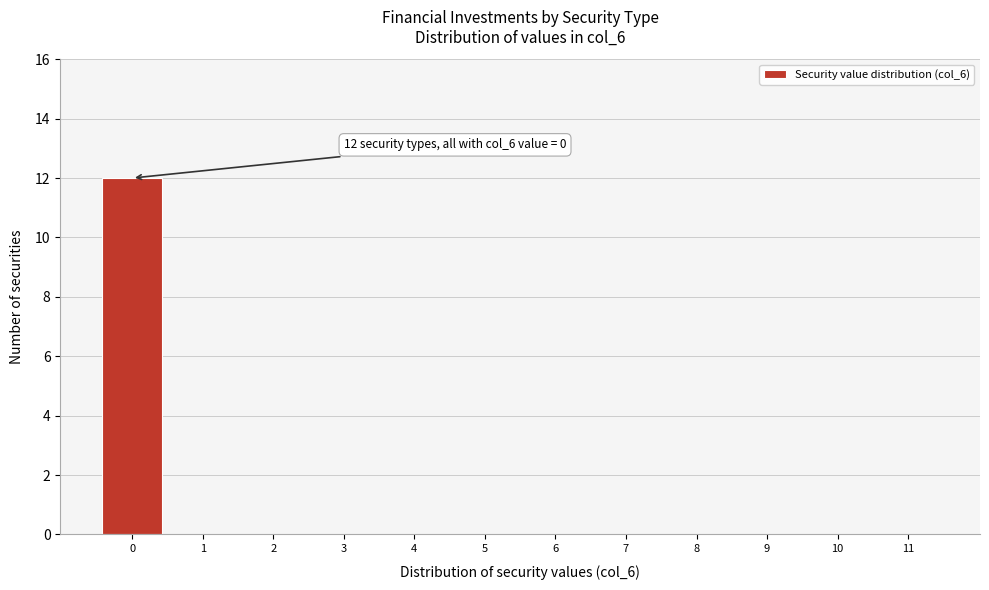

Reading left to right, list all the values displayed in this chart.

0=12	1=0	2=0	3=0	4=0	5=0	6=0	7=0	8=0	9=0	10=0	11=0